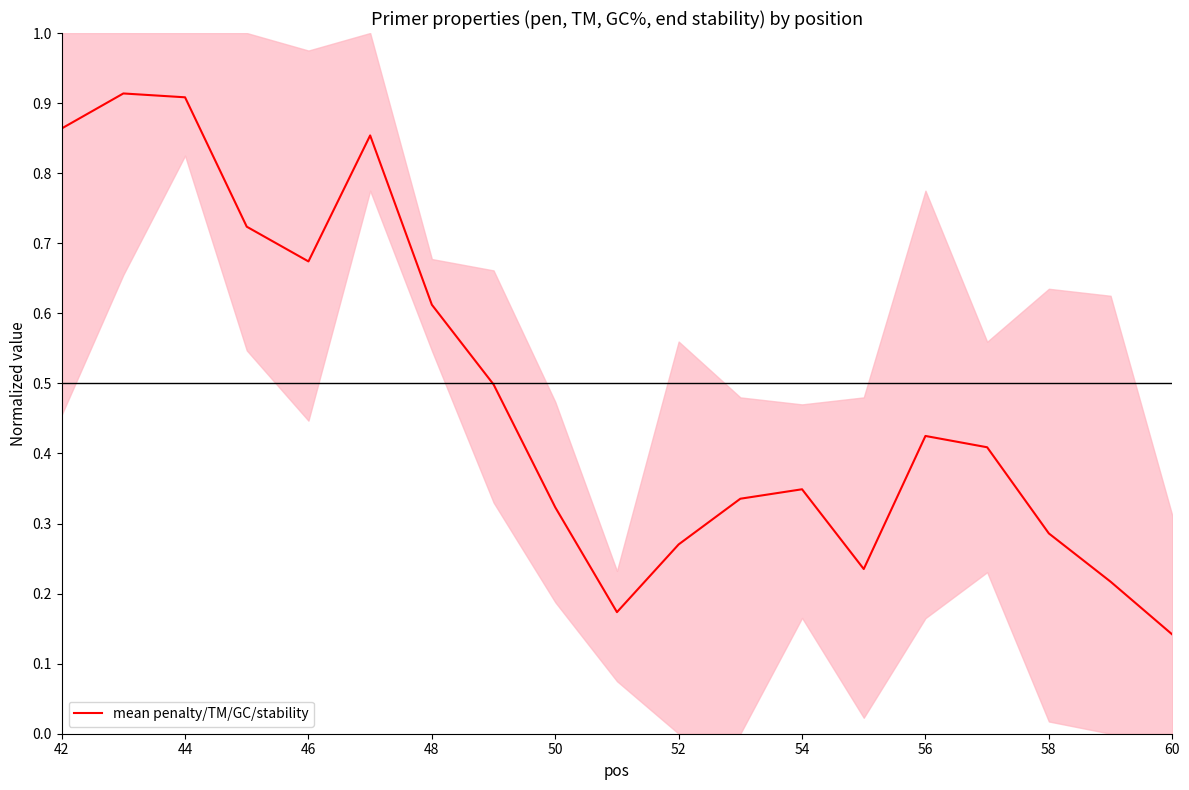

Where is mean penalty/TM/GC/stability nearest to the value 0?

60